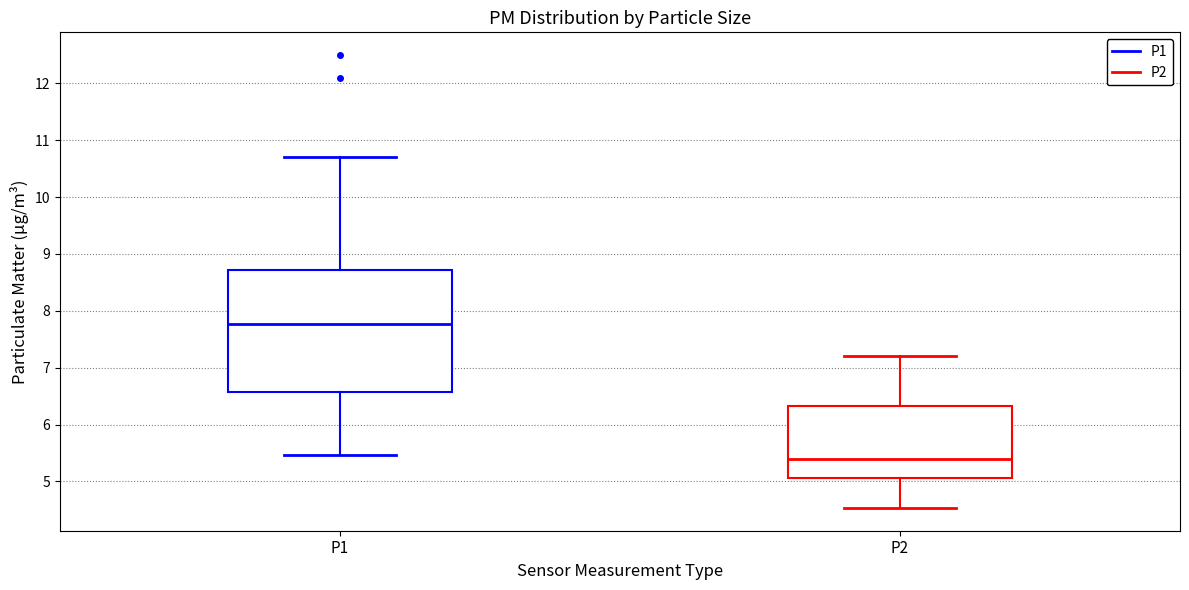

Where does the median line of the box for P2 sit on the y-axis? The values are not printed on the chart, so give them approximately, as read against the axis.

5.4